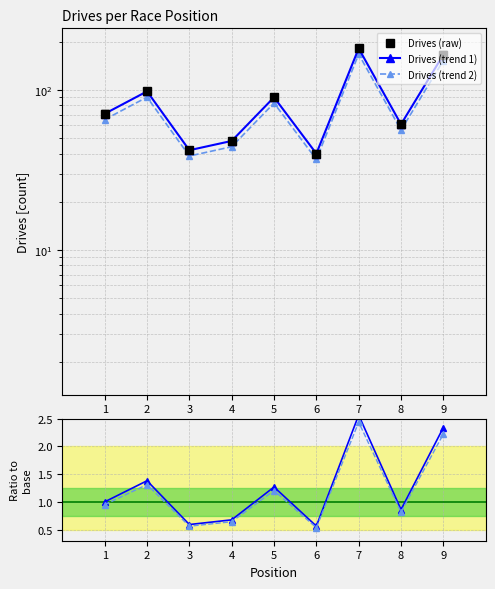

How many interior local valleys does the Ratio (variant) series have?

3